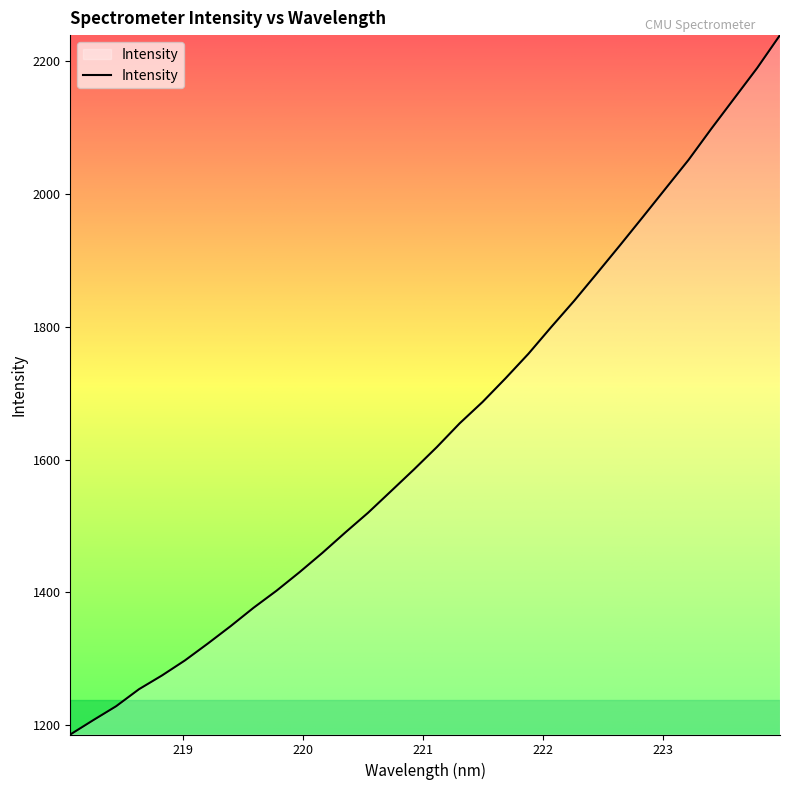

What is the difference between the maximum and minimum values?

1052.5